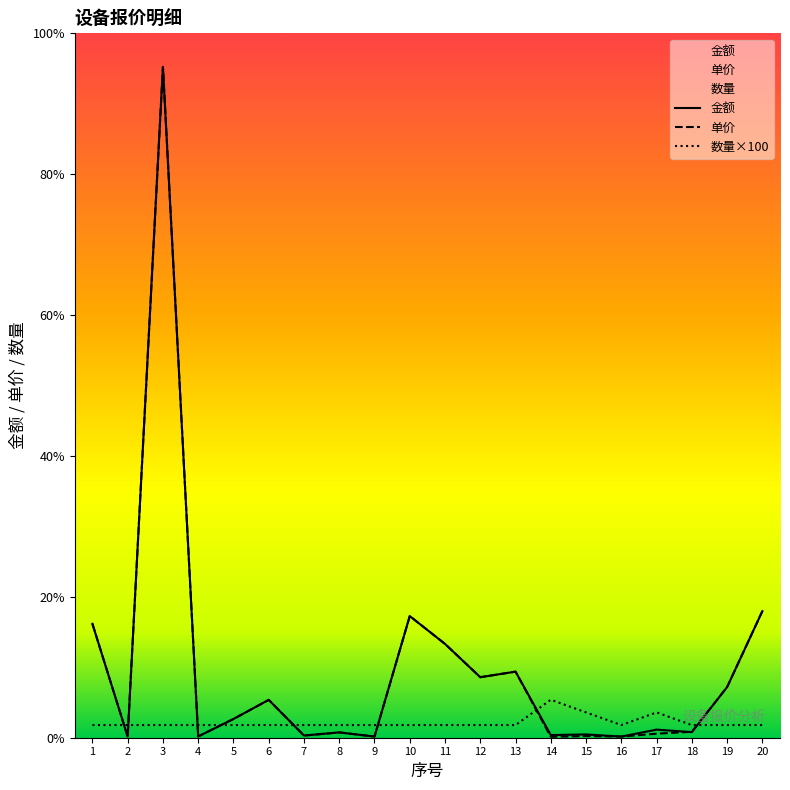

What is the highest value of the 单价 series?

5300